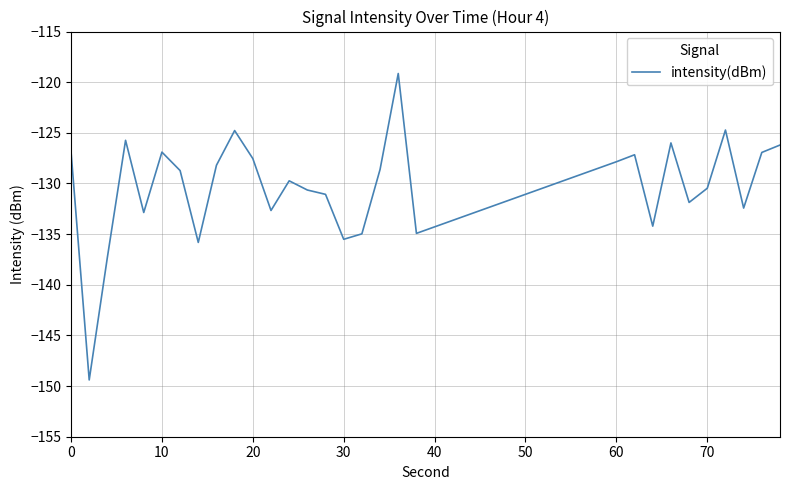

How many lines are shown in the chart?

1